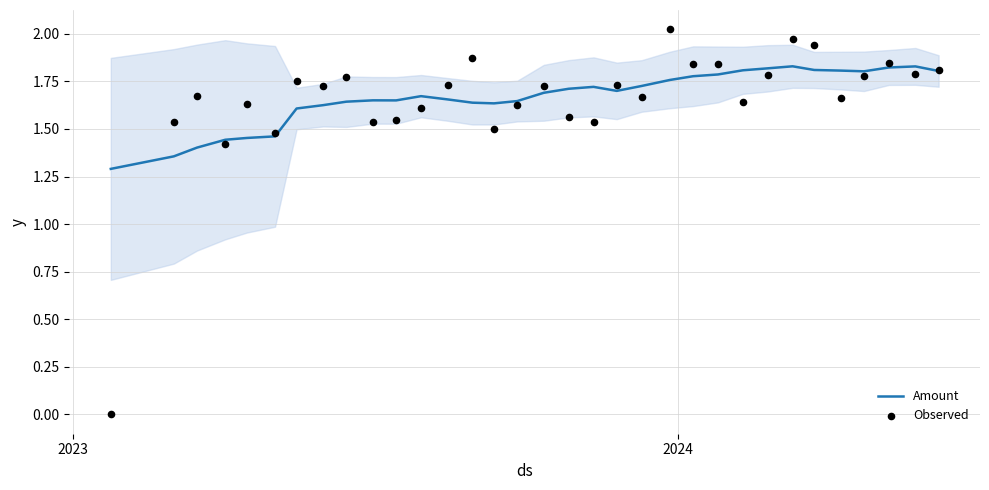

Which series reaches the maximum Y coordinate?

Observed